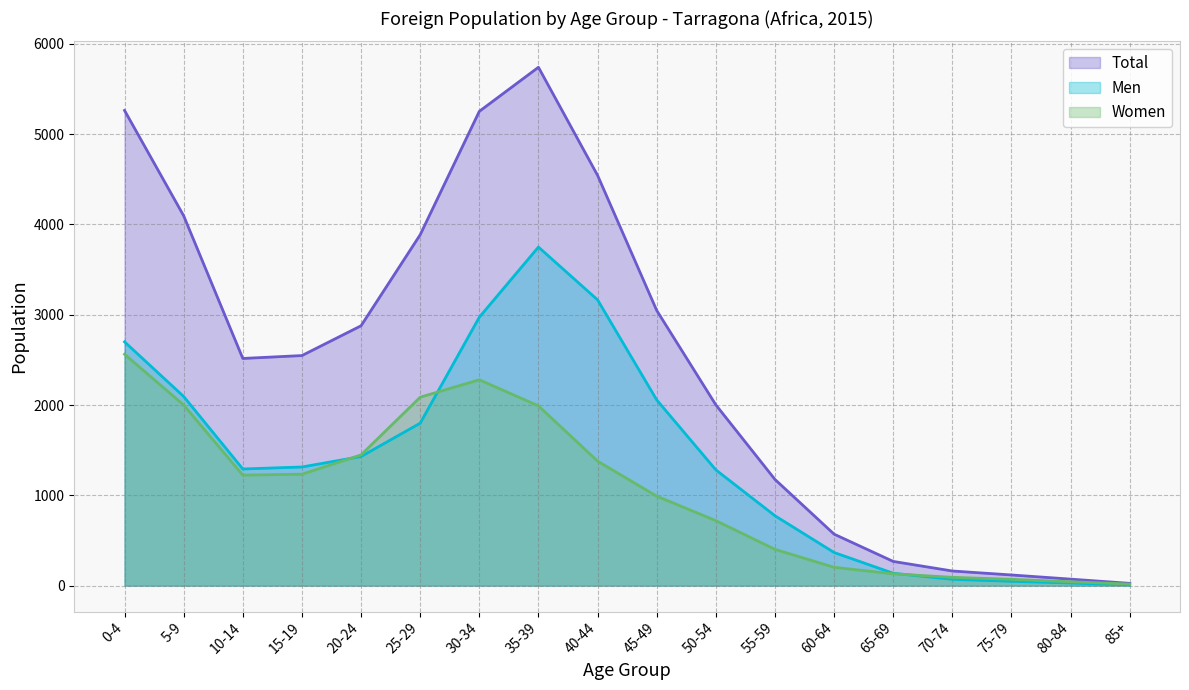

Which series has the largest total across all categories?

Total